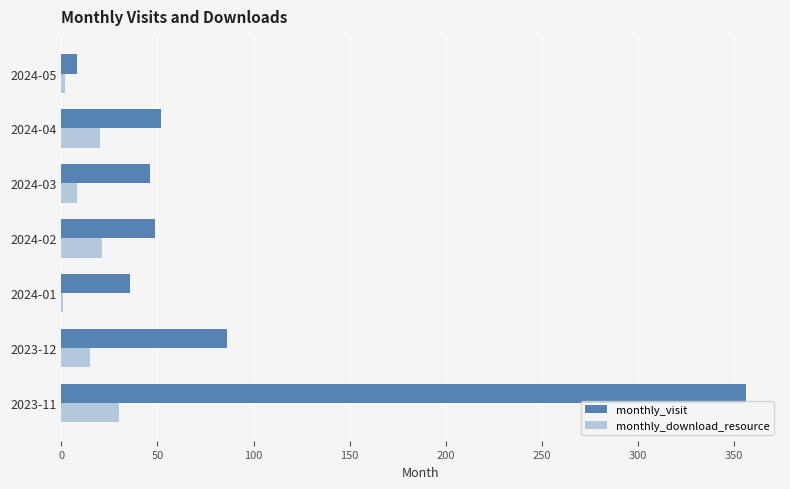

At which category is the sum across all series the highest?

2023-11